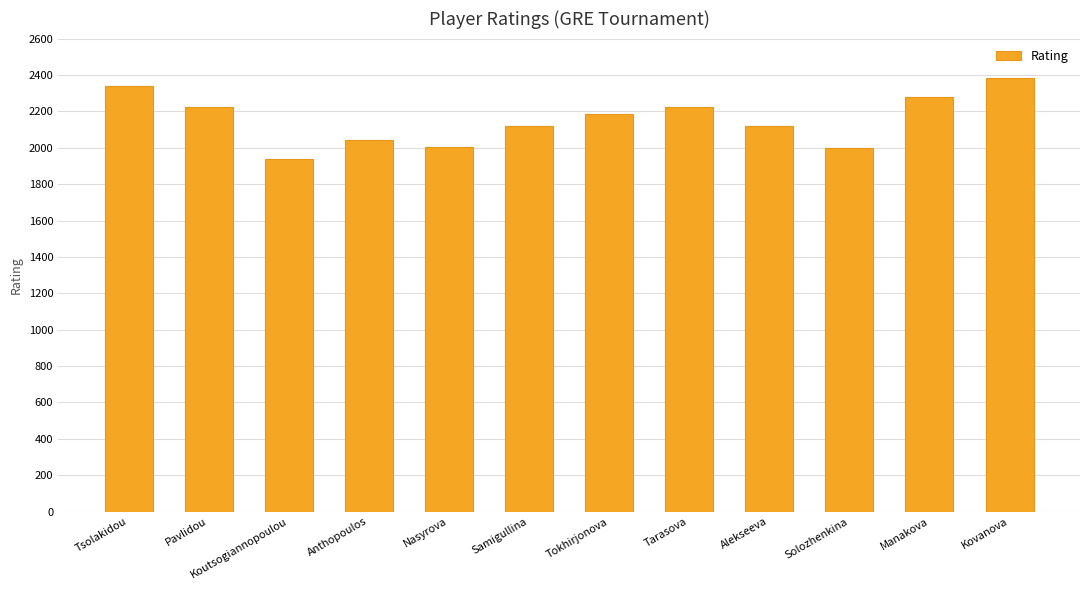

What is the label of the 9th bar from the right?

Anthopoulos